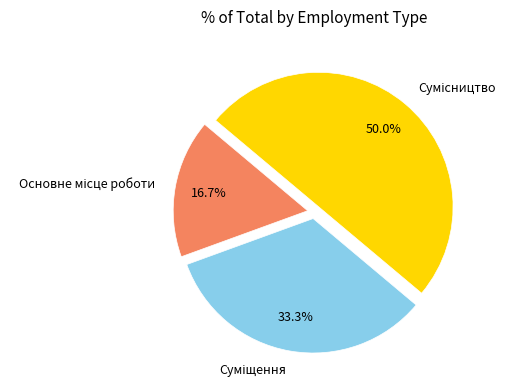

How many slices are in this pie chart?

3